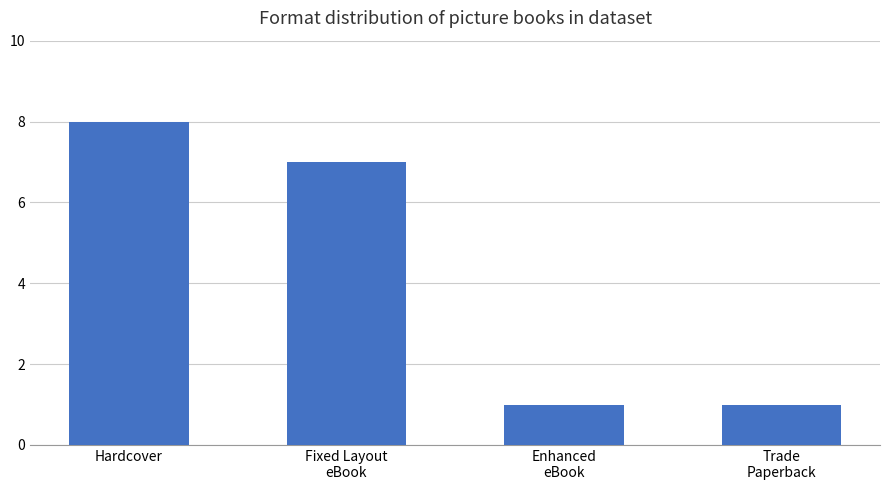

True or false: the data shows 0 at Enhanced
eBook.

False